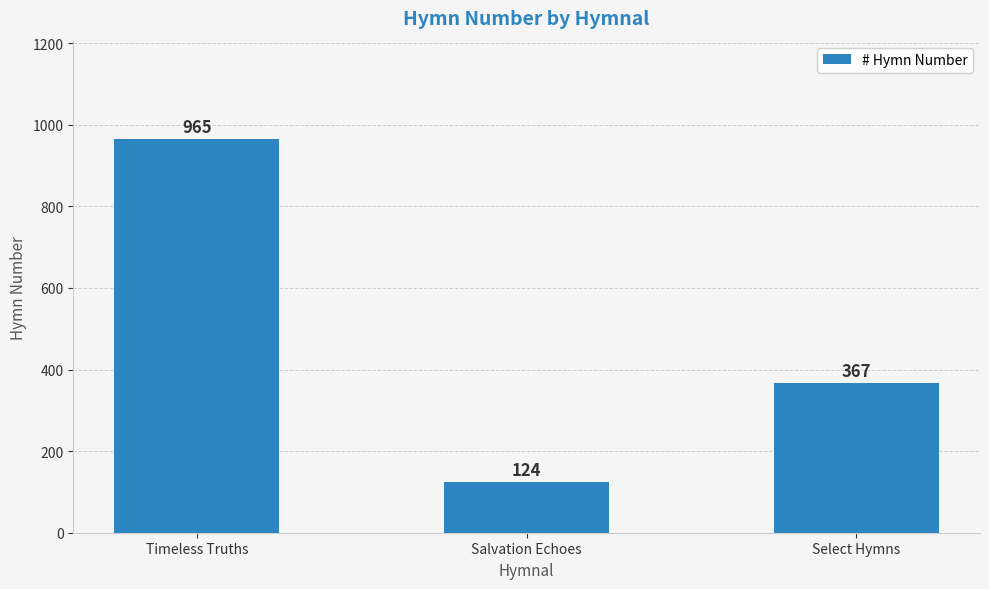

How many data points are less than 367?

1